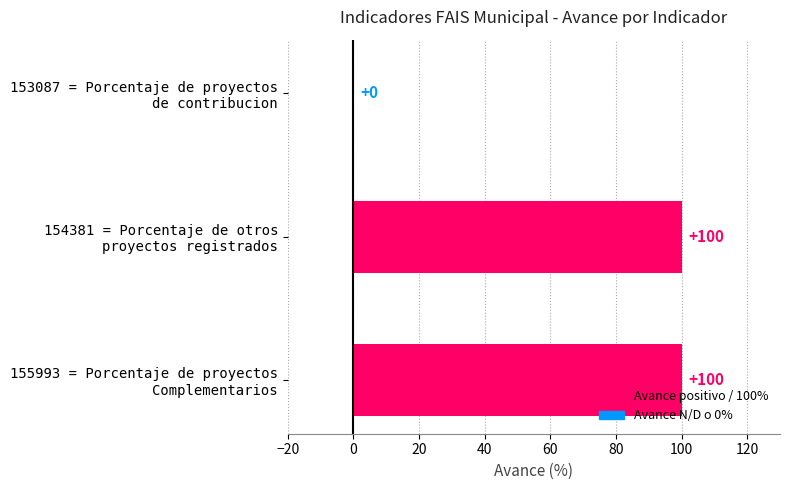

How many values are between 0 and 100?

3